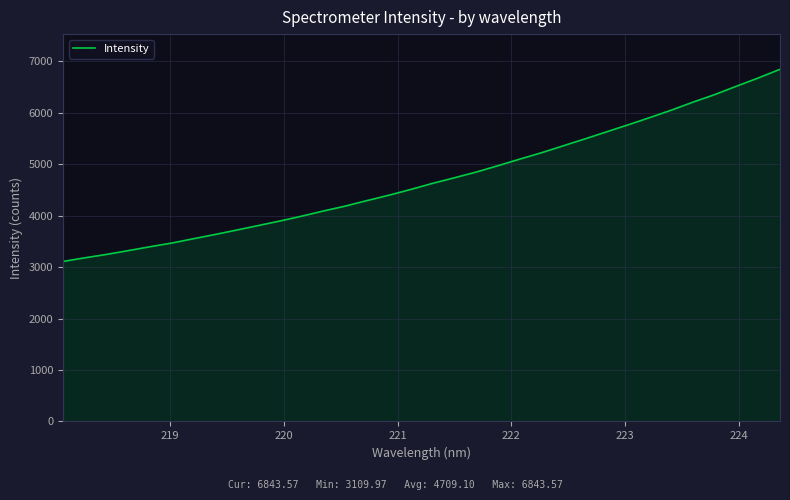

What is the difference between the maximum and minimum values?

3733.6